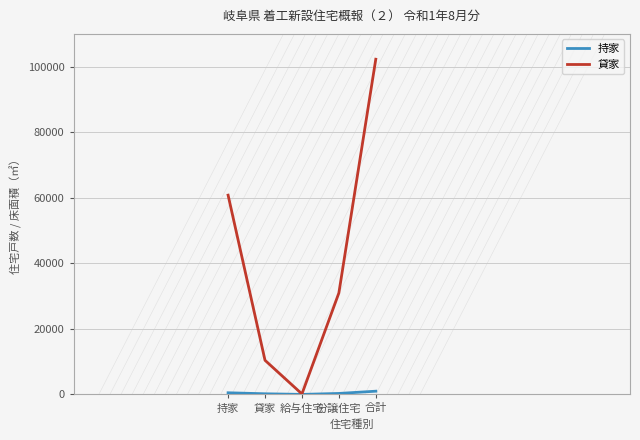

What is the average value of the 貸家 series?

40908